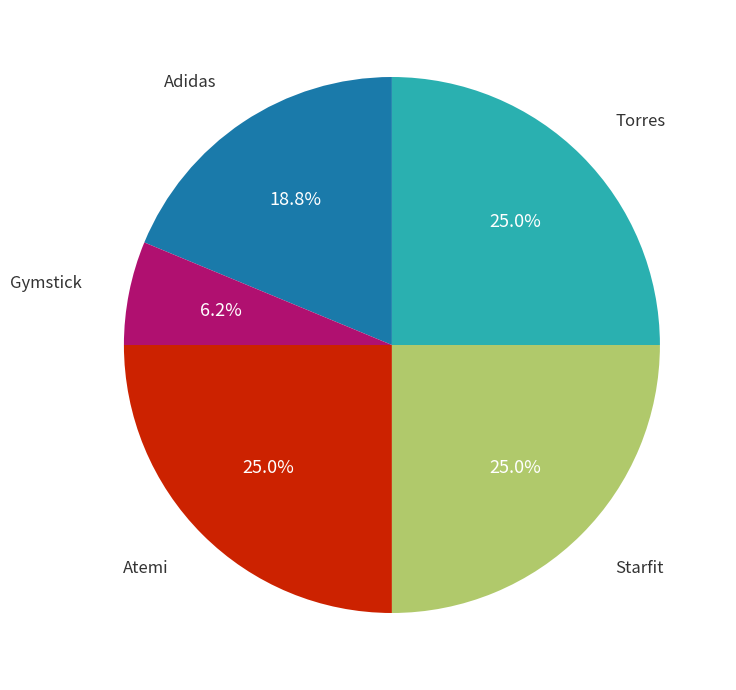

Which has a higher value, Adidas or Gymstick?

Adidas